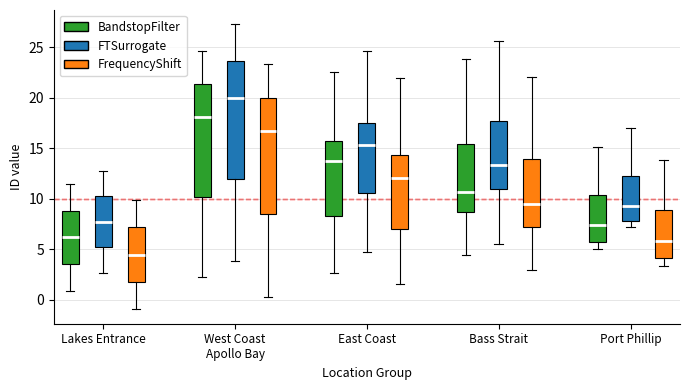

Reading left to right, read every box against the y-axis: the position of its median line, the range the box covers, and the ends of its whiskers. The values are not printed on the chart, so give them approximately, as read against the axis.

Lakes Entrance (BandstopFilter): median 6.0, box 3.5 to 9.0, whiskers 1.0 to 11.5
Lakes Entrance (FTSurrogate): median 7.5, box 5.0 to 10.5, whiskers 2.5 to 13.0
Lakes Entrance (FrequencyShift): median 4.5, box 2.0 to 7.0, whiskers -1.0 to 10.0
West Coast Apollo Bay (BandstopFilter): median 18.0, box 10.0 to 21.5, whiskers 2.0 to 24.5
West Coast Apollo Bay (FTSurrogate): median 20.0, box 12.0 to 23.5, whiskers 4.0 to 27.5
West Coast Apollo Bay (FrequencyShift): median 16.5, box 8.5 to 20.0, whiskers 0.5 to 23.5
East Coast (BandstopFilter): median 13.5, box 8.5 to 15.5, whiskers 2.5 to 22.5
East Coast (FTSurrogate): median 15.5, box 10.5 to 17.5, whiskers 4.5 to 24.5
East Coast (FrequencyShift): median 12.0, box 7.0 to 14.5, whiskers 1.5 to 22.0
Bass Strait (BandstopFilter): median 10.5, box 8.5 to 15.5, whiskers 4.5 to 24.0
Bass Strait (FTSurrogate): median 13.5, box 11.0 to 17.5, whiskers 5.5 to 25.5
Bass Strait (FrequencyShift): median 9.5, box 7.0 to 14.0, whiskers 3.0 to 22.0
Port Phillip (BandstopFilter): median 7.5, box 5.5 to 10.5, whiskers 5.0 to 15.0
Port Phillip (FTSurrogate): median 9.5, box 8.0 to 12.0, whiskers 7.0 to 17.0
Port Phillip (FrequencyShift): median 6.0, box 4.0 to 9.0, whiskers 3.5 to 14.0